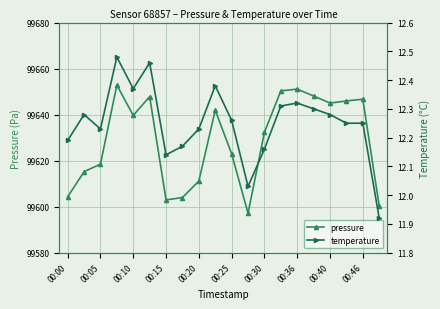

What is the value of the pressure point at the 20th from the left?

99600.2